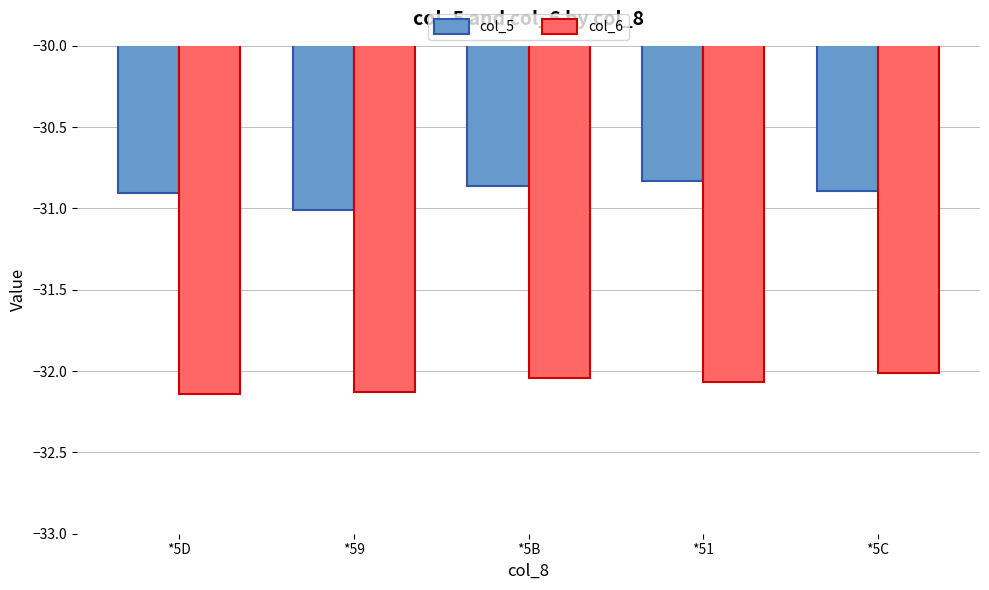

What is the sum of all col_6 values?

-160.4